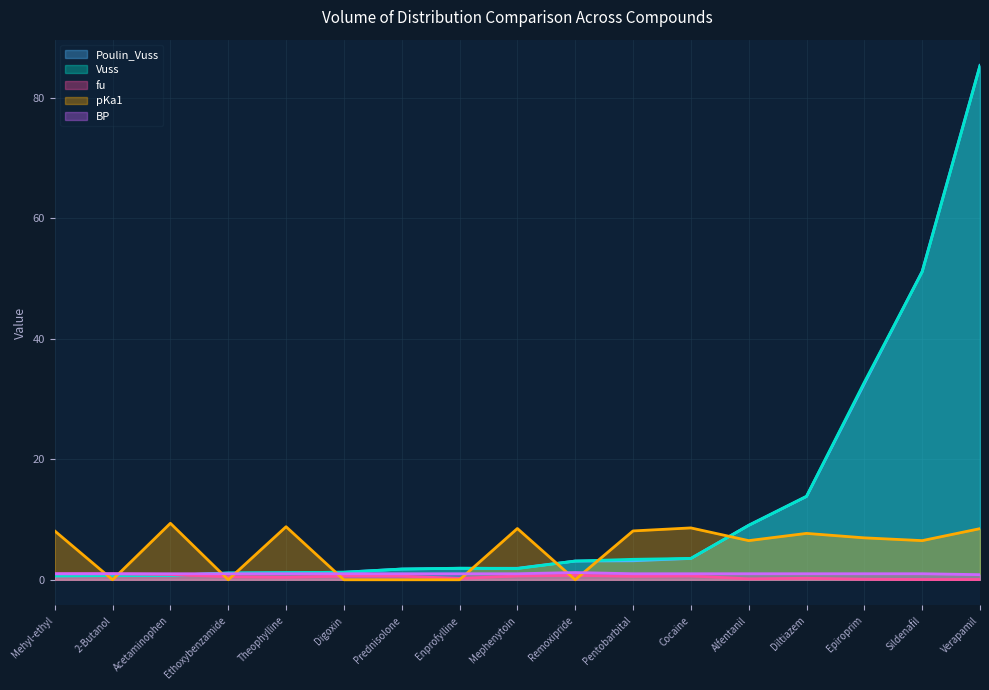

At how many categories does at least one series exceed 18?

3